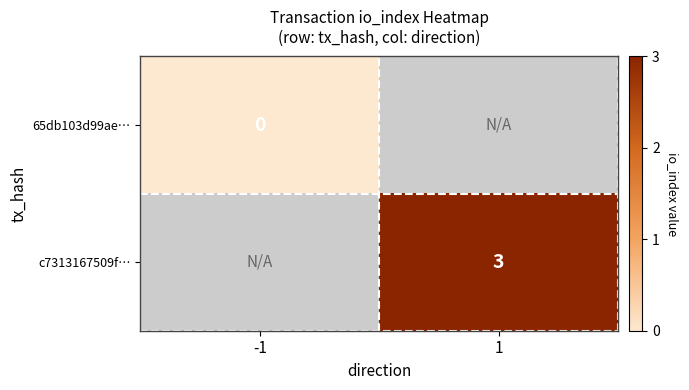

Is it true that c7313167509f… equals 3 at 1?

True